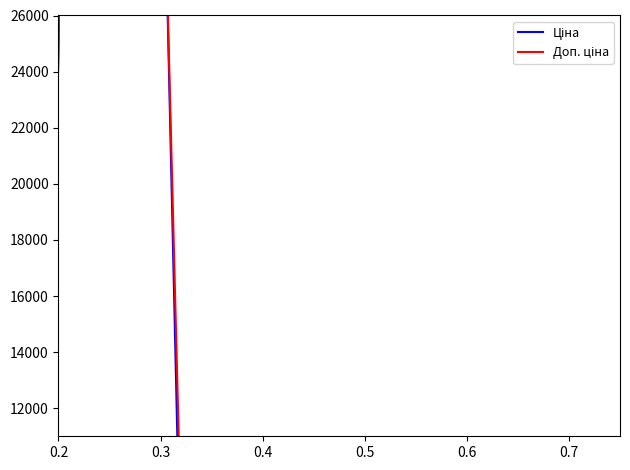

What is the maximum value shown in the chart?

57258.0